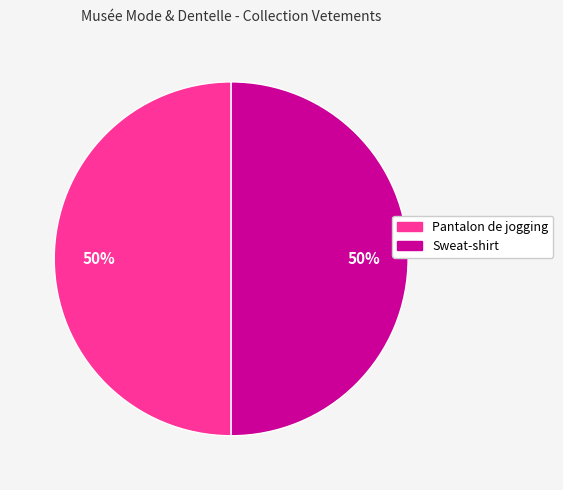

Approximately how many times larger is the value at Pantalon de jogging compared to Sweat-shirt?

1.0